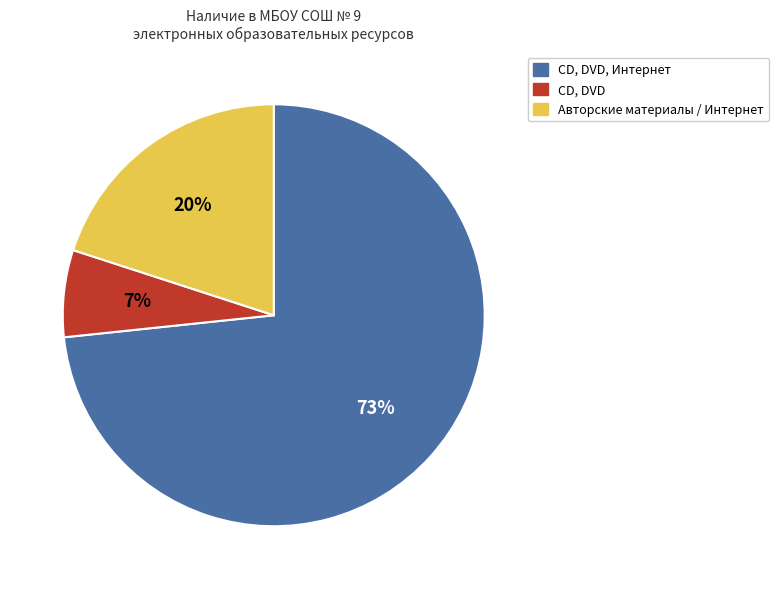

To the nearest percent, what percentage of the pie is Авторские материалы / Интернет?

20%